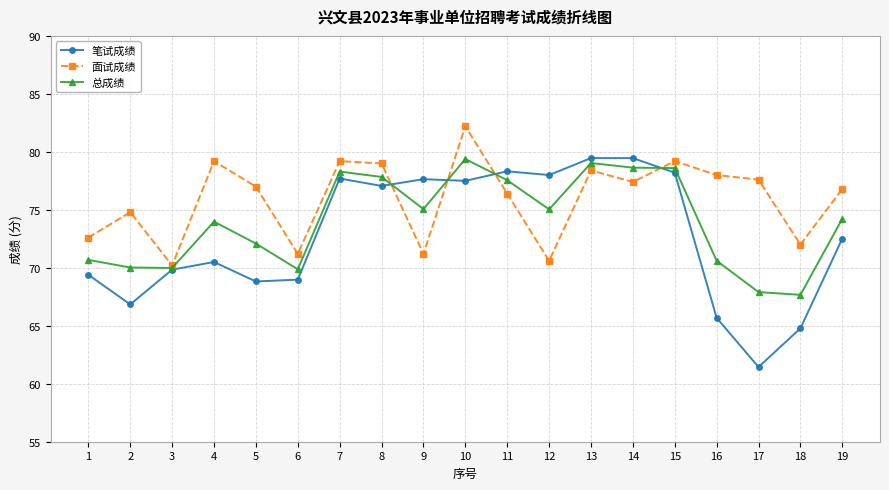

Does the chart have visible grid lines?

Yes